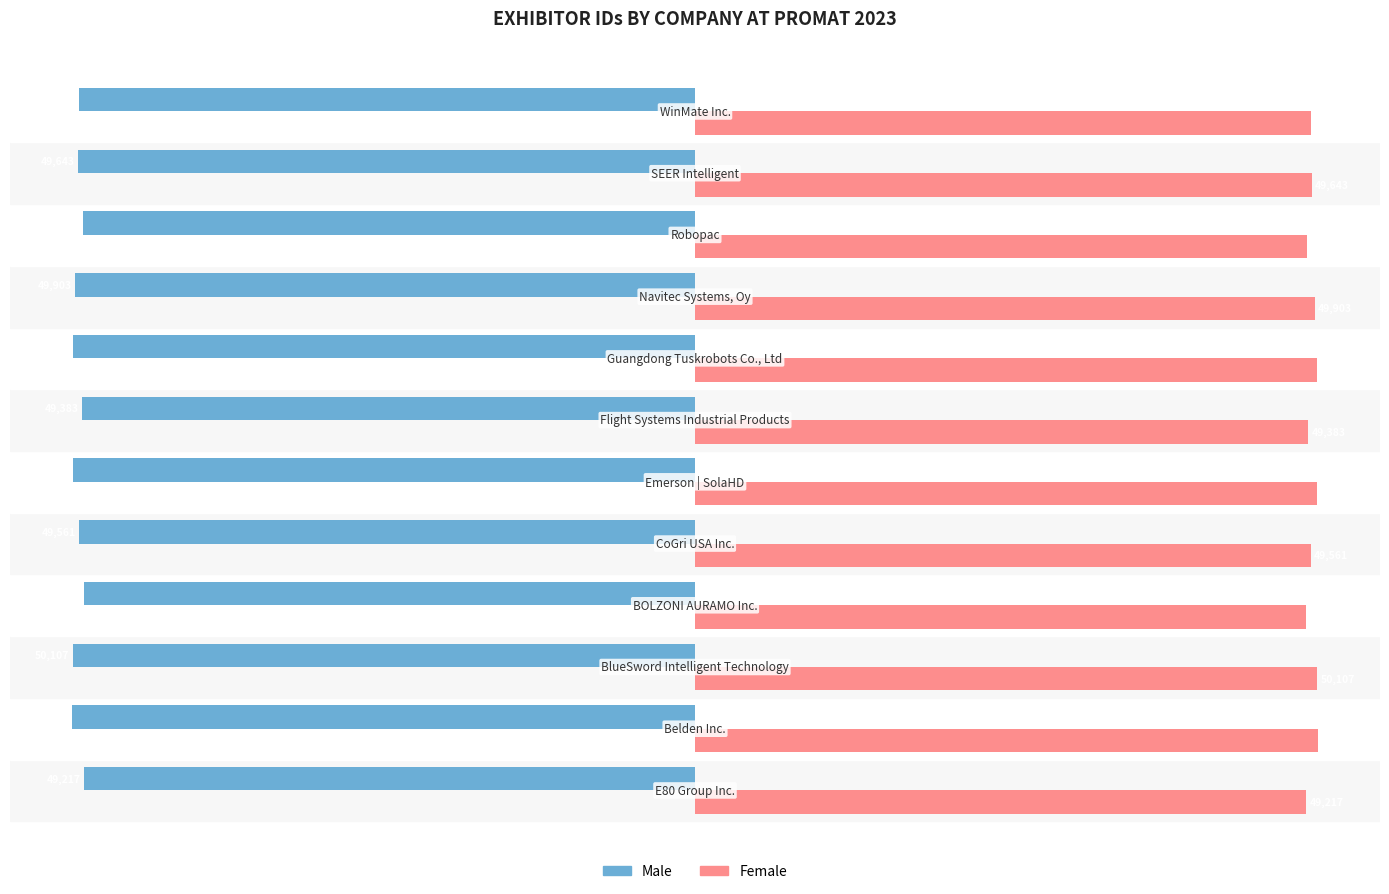

What are all the series names shown in the legend?

Male, Female